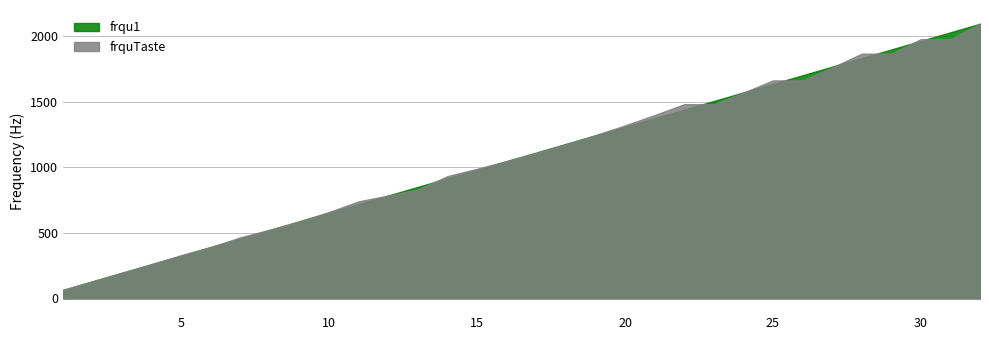

Reading left to right, list all the values displayed in this chart.

frqu1: 65.4	130.8	196.2	261.6	327.0	392.4	457.8	523.2	588.7	654.1	719.5	784.9	850.3	915.7	981.1	1046.5	1111.9	1177.3	1242.7	1308.1	1373.5	1438.9	1504.3	1569.8	1635.2	1700.6	1766.0	1831.4	1896.8	1962.2	2027.6	2093.0
frquTaste: 65.4	130.8	196.0	261.6	329.6	392.0	466.2	523.2	587.3	659.3	740.0	784.0	830.6	932.3	987.8	1046.5	1108.7	1174.7	1244.5	1318.5	1396.9	1480.0	1480.0	1568.0	1661.2	1661.2	1760.0	1864.7	1864.7	1975.5	1975.5	2093.0